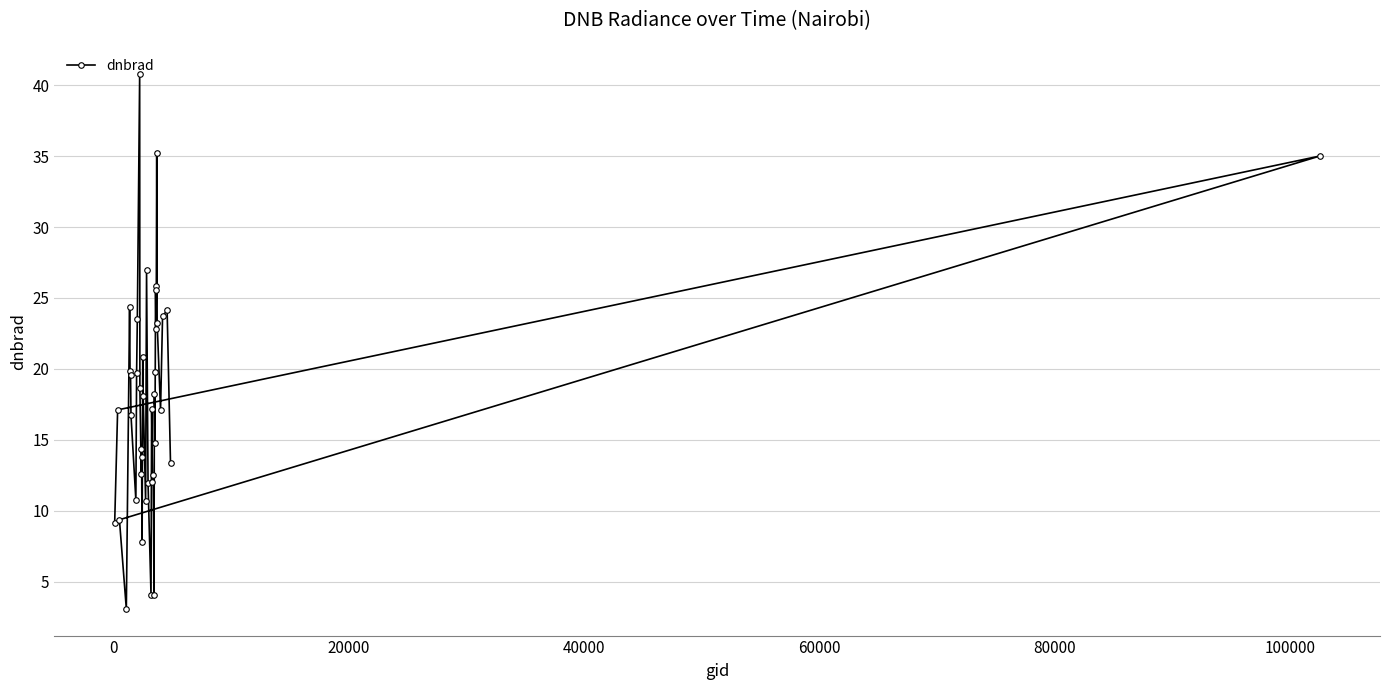

What is the minimum value shown in the chart?

3.1